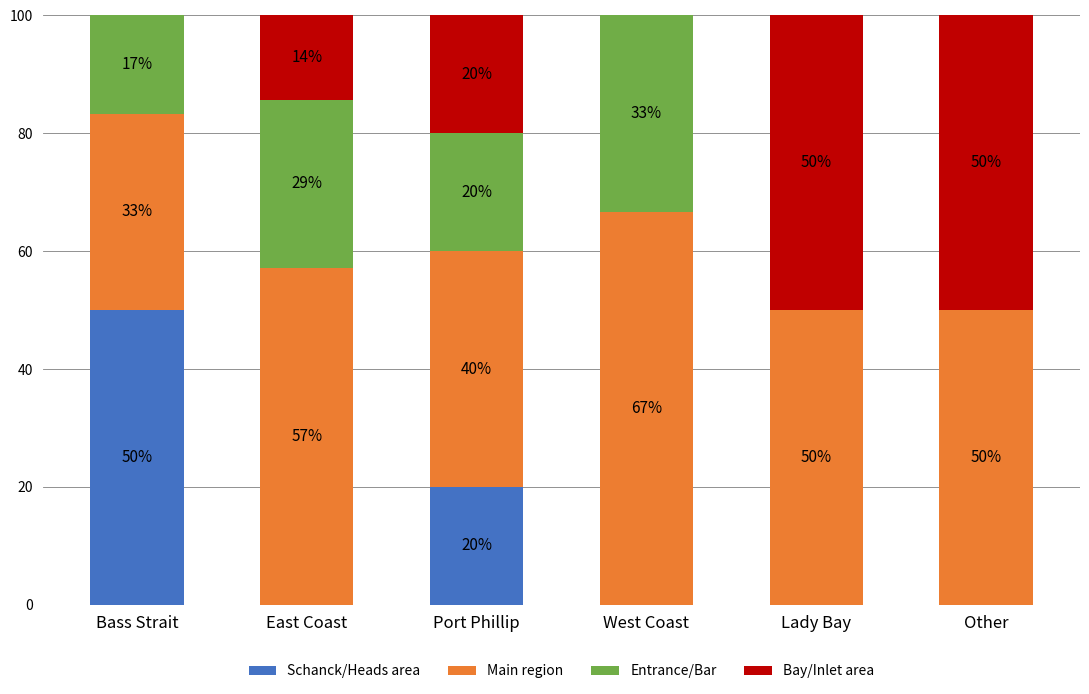

What is the total value across all series at Other?

100.0